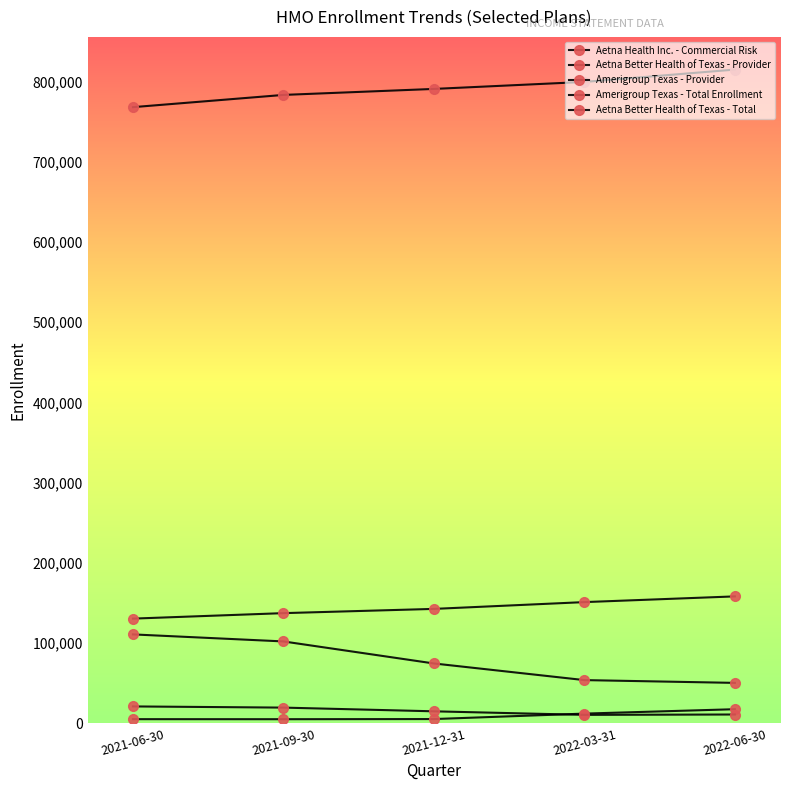

How many lines are shown in the chart?

5